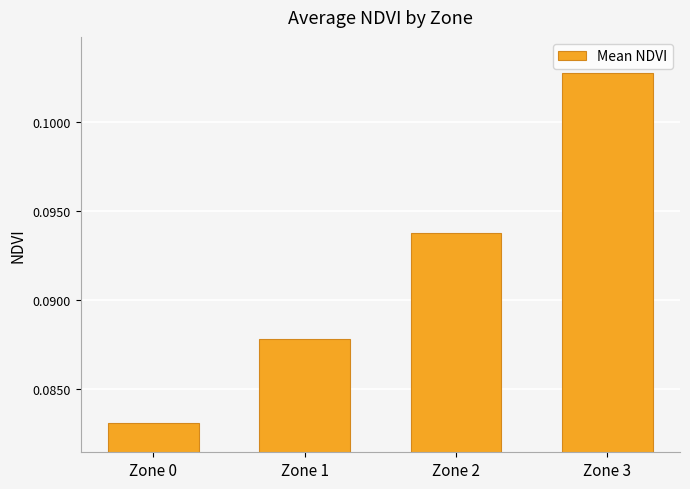

The chart shows a value of 0.0 at Zone 3. True or false?

False